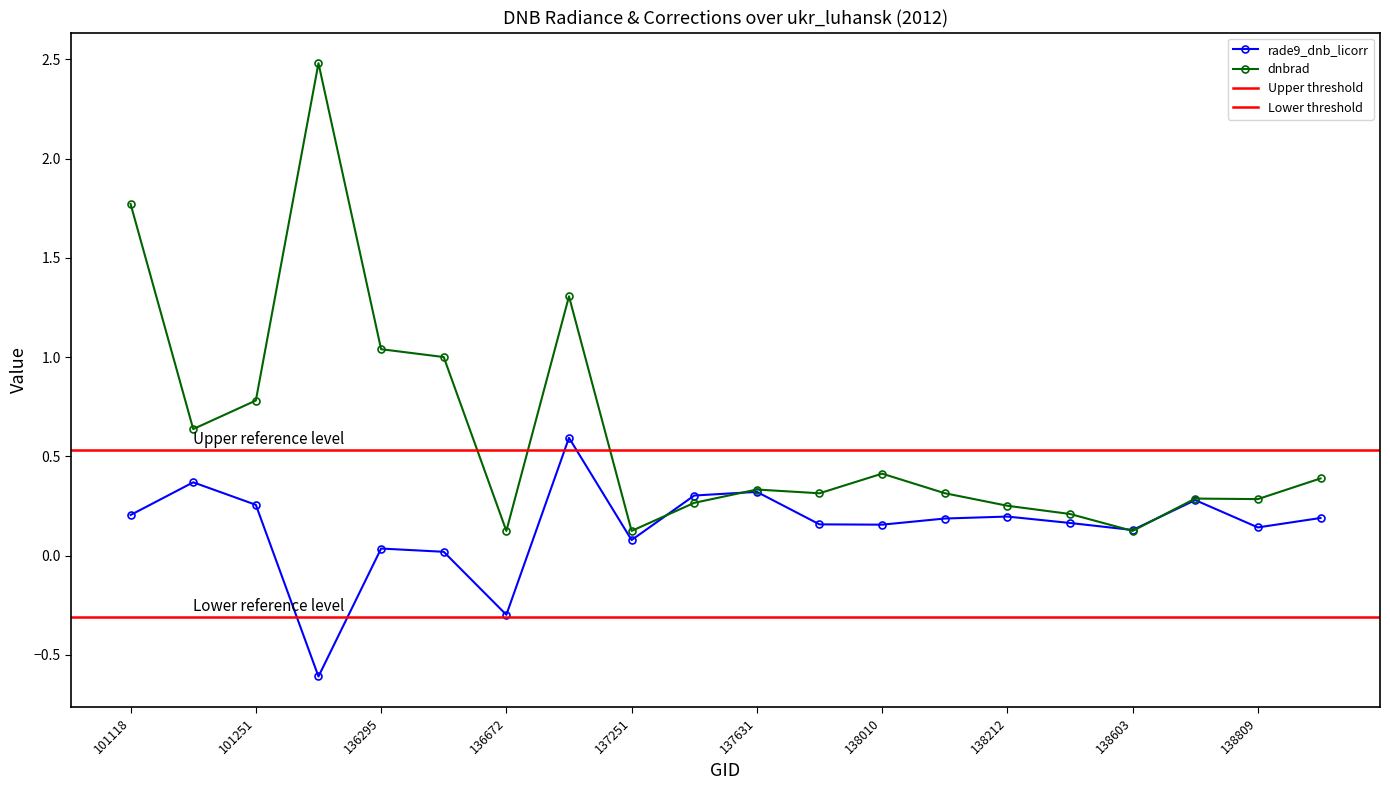

What is the sum of the dnbrad values at 138010 and 136295?

1.5